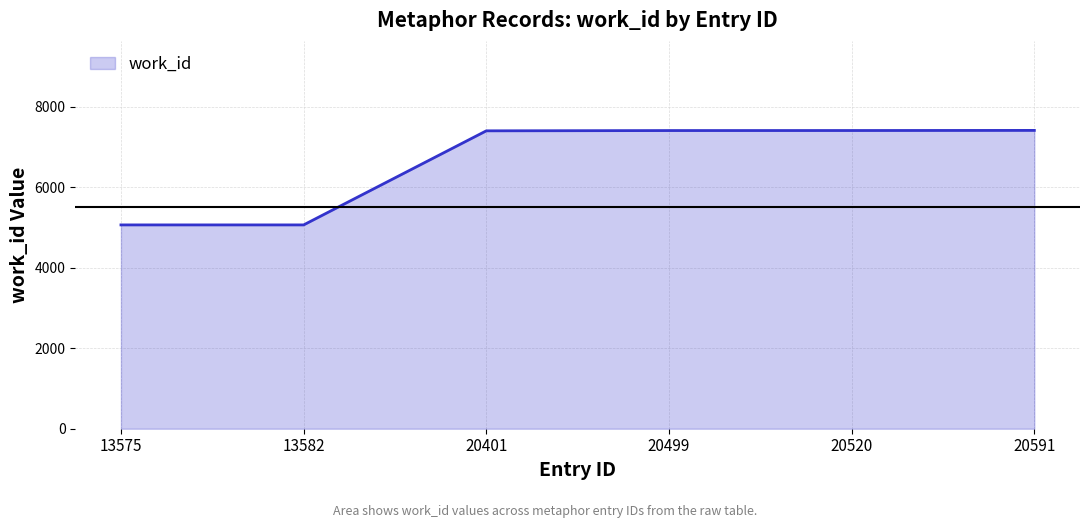

At which label is the value closest to 6237?

20401